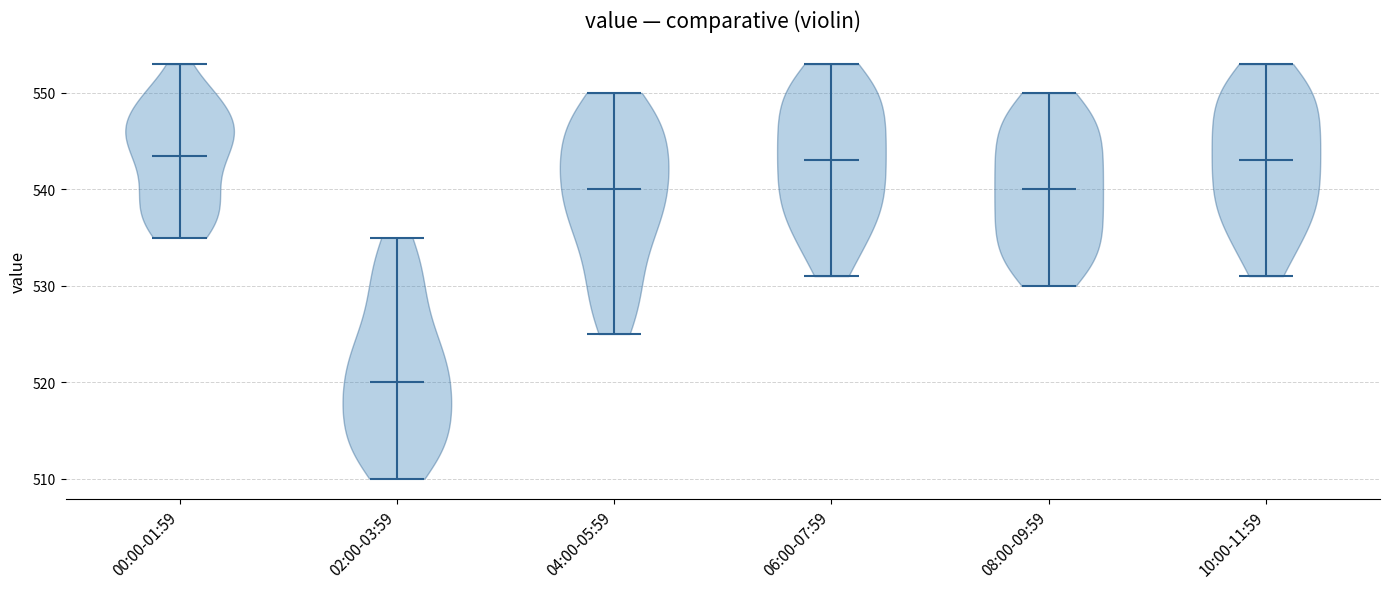

Reading left to right, read every violin against the y-axis: where its median line is, and the lowest and highest points it reaches. The values are not printed on the chart, so give them approximately, as read against the axis.

00:00-01:59: median line 544, lowest point 535, highest point 553
02:00-03:59: median line 520, lowest point 510, highest point 535
04:00-05:59: median line 540, lowest point 525, highest point 550
06:00-07:59: median line 543, lowest point 531, highest point 553
08:00-09:59: median line 540, lowest point 530, highest point 550
10:00-11:59: median line 543, lowest point 531, highest point 553